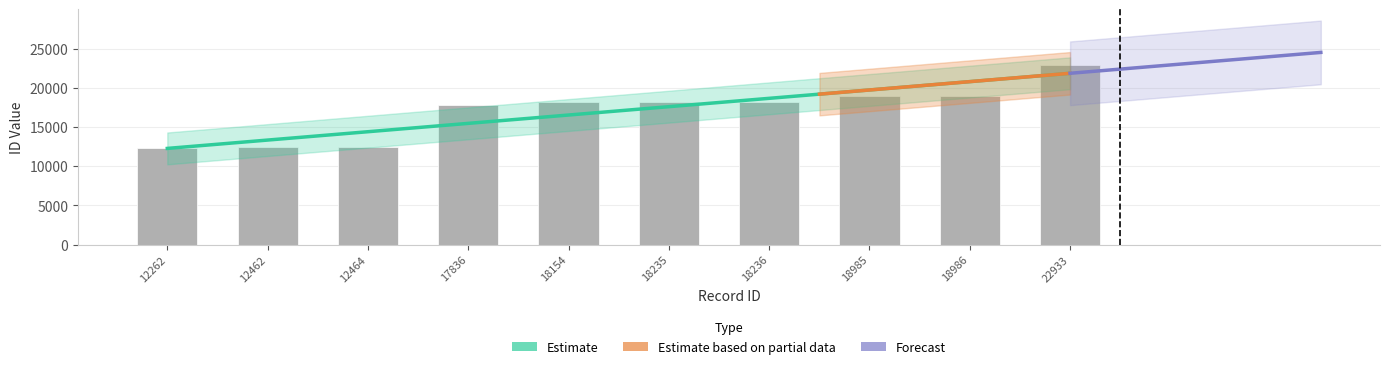

Are the bars grouped side by side (vs. stacked)?

No